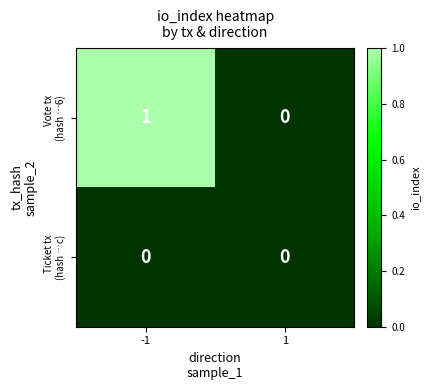

Between 1 and -1, which is larger?

-1